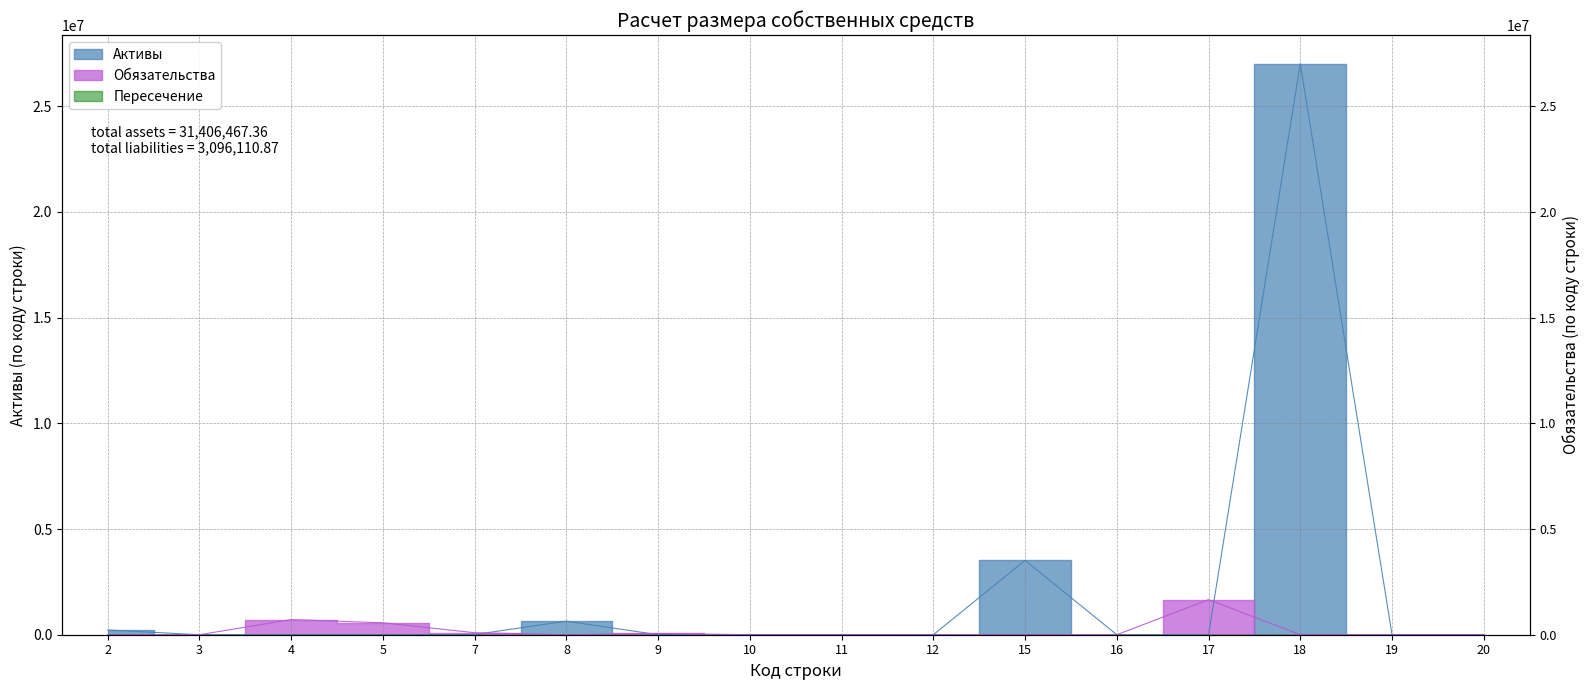

At which category is the sum across all series the highest?

18